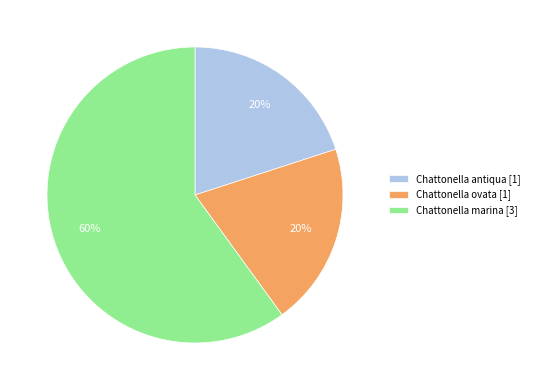

How many segments does this pie chart have?

3